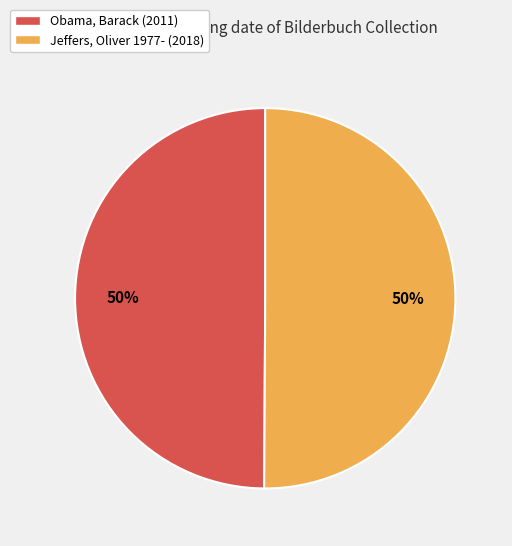

Combined, do Obama, Barack (2011) and Jeffers, Oliver 1977- (2018) account for over 50%?

Yes